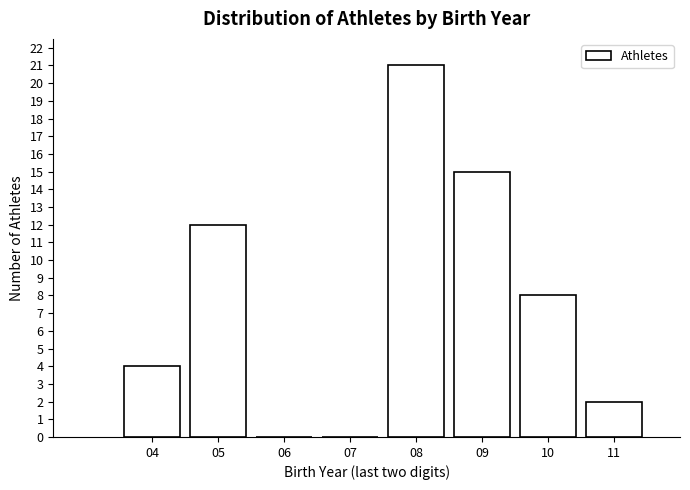

Reading left to right, extract all data points from this chart.

04=4	05=12	06=0	07=0	08=21	09=15	10=8	11=2